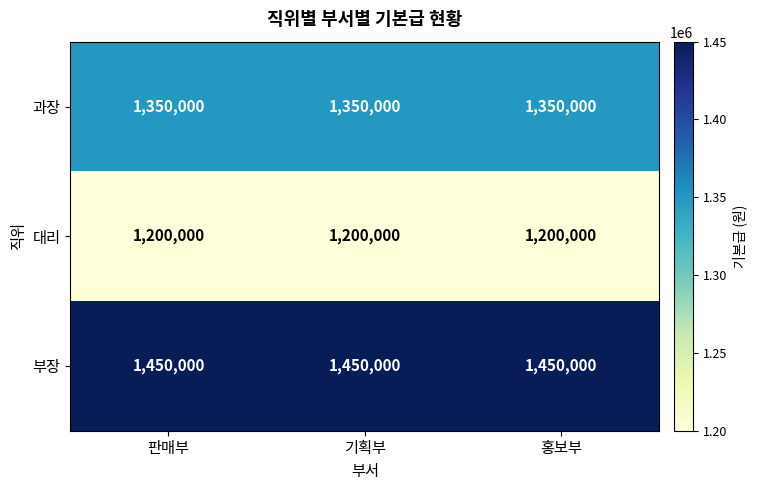

What is the average value of the 부장 series?

1450000